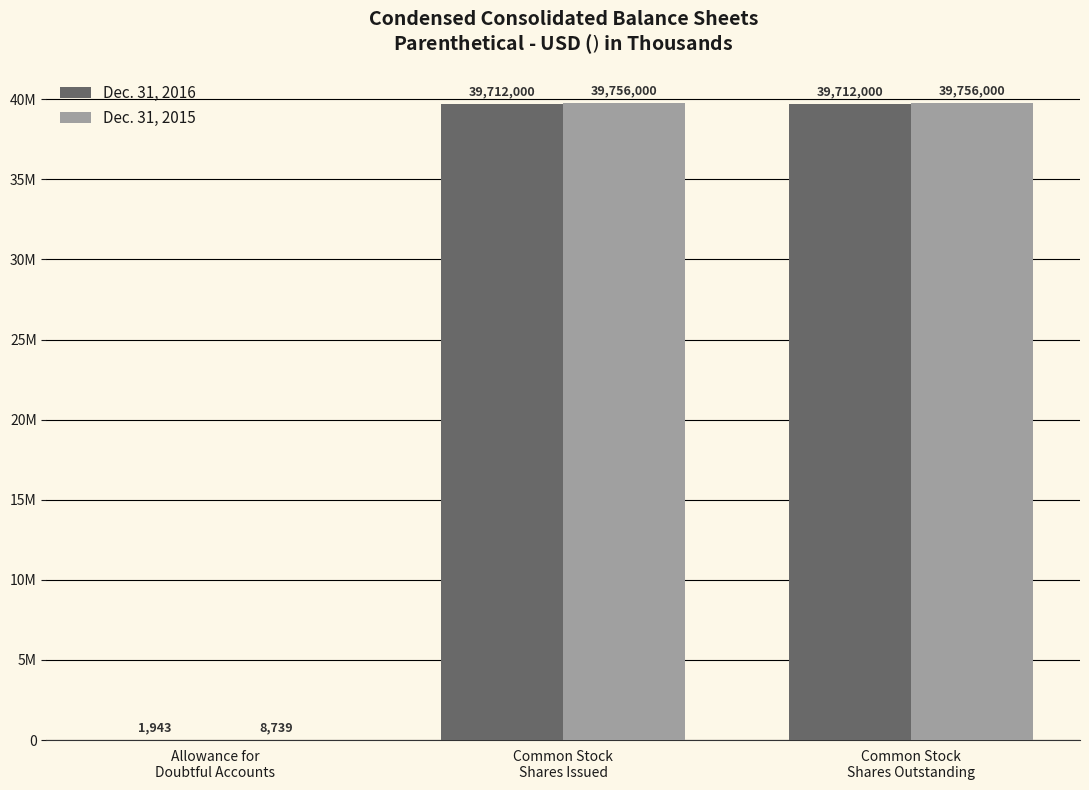

Is the value of Dec. 31, 2015 at Allowance for
Doubtful Accounts greater than the value of Dec. 31, 2016 at Allowance for
Doubtful Accounts?

Yes